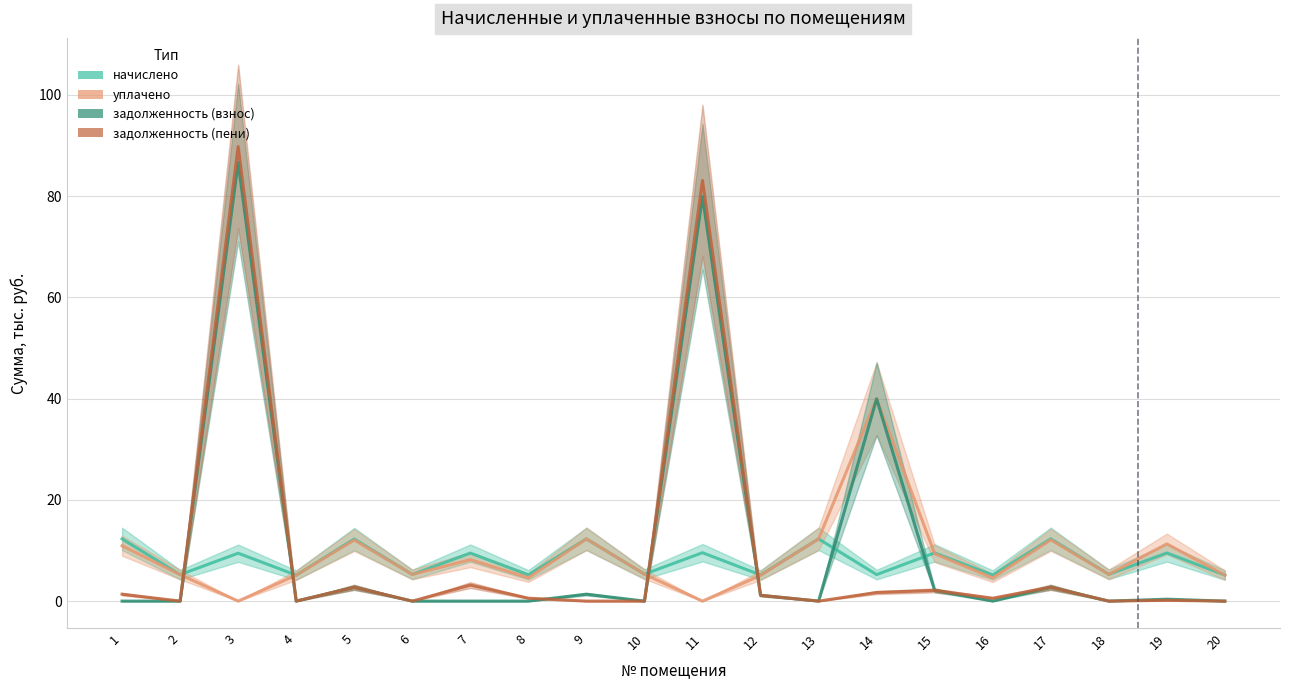

Which series ends up on top after the final intersection of задолженность (пени) and уплачено?

уплачено